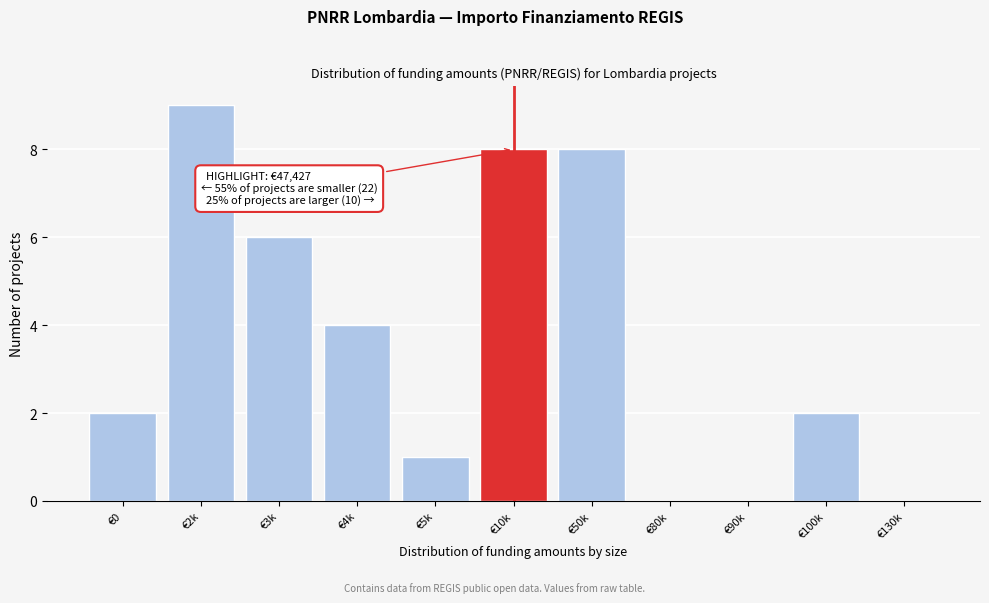

Reading right to left, extract all data points from this chart.

€130k=0	€100k=2	€90k=0	€80k=0	€50k=8	€10k=8	€5k=1	€4k=4	€3k=6	€2k=9	€0=2